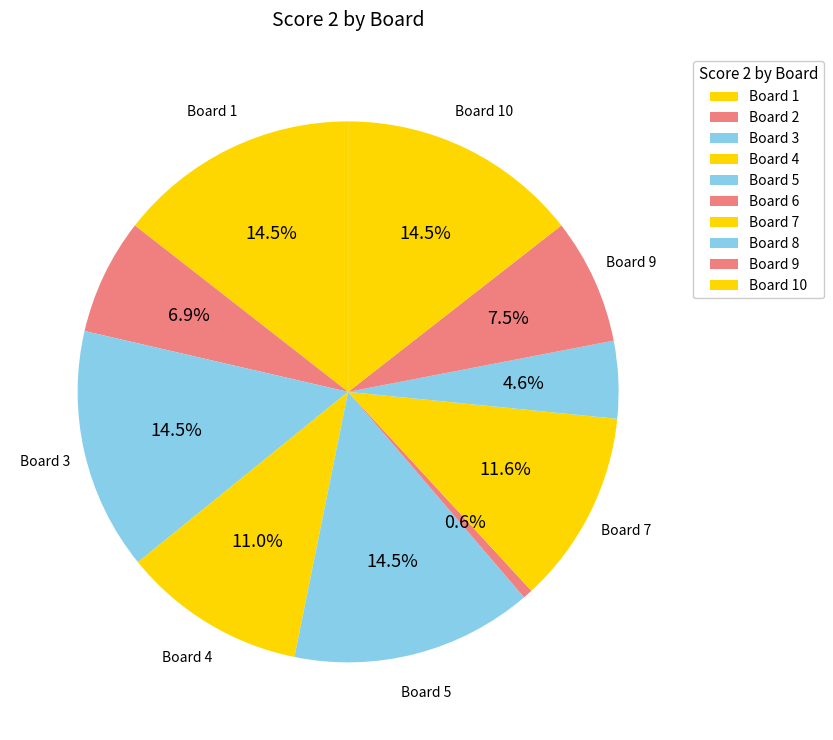

What is the largest slice in the pie chart?

Board 1